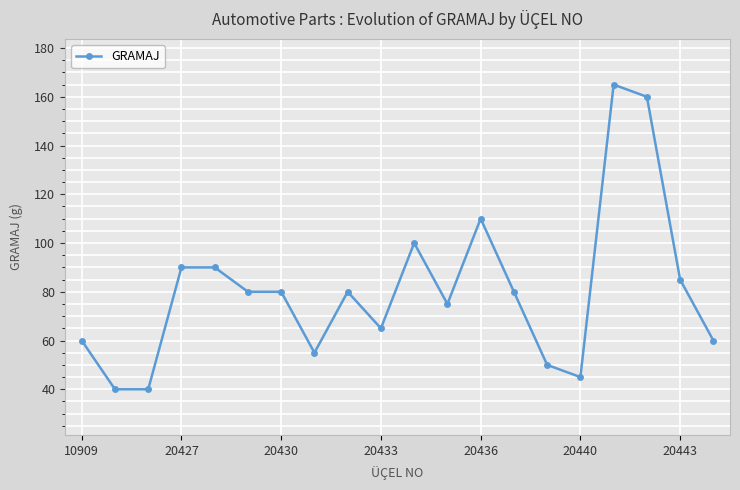

What is the difference between the maximum and minimum values?

125